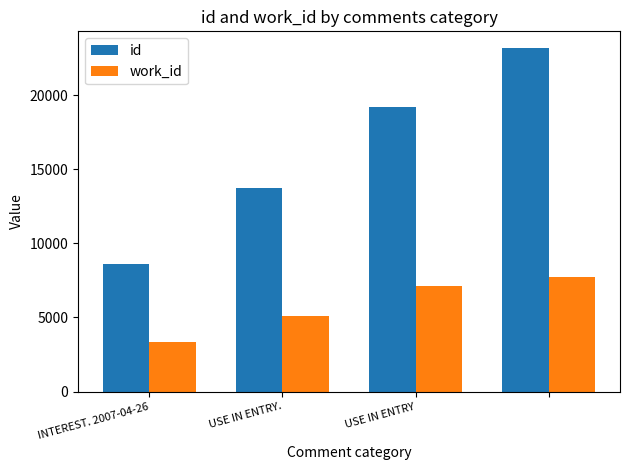

List the series in order of their overall mean, highest first.

id, work_id